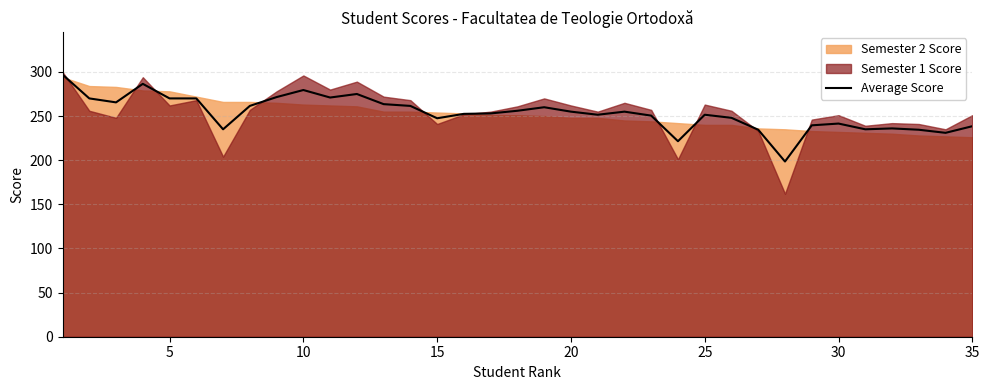

How many data points are less than 253?

17